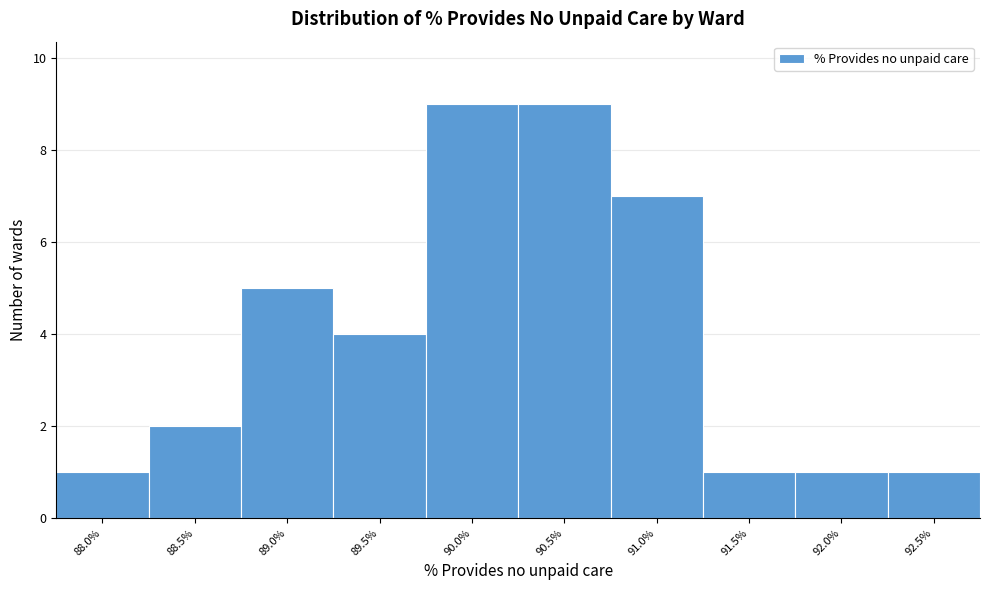

Reading right to left, extract all data points from this chart.

92.5%=1	92.0%=1	91.5%=1	91.0%=7	90.5%=9	90.0%=9	89.5%=4	89.0%=5	88.5%=2	88.0%=1